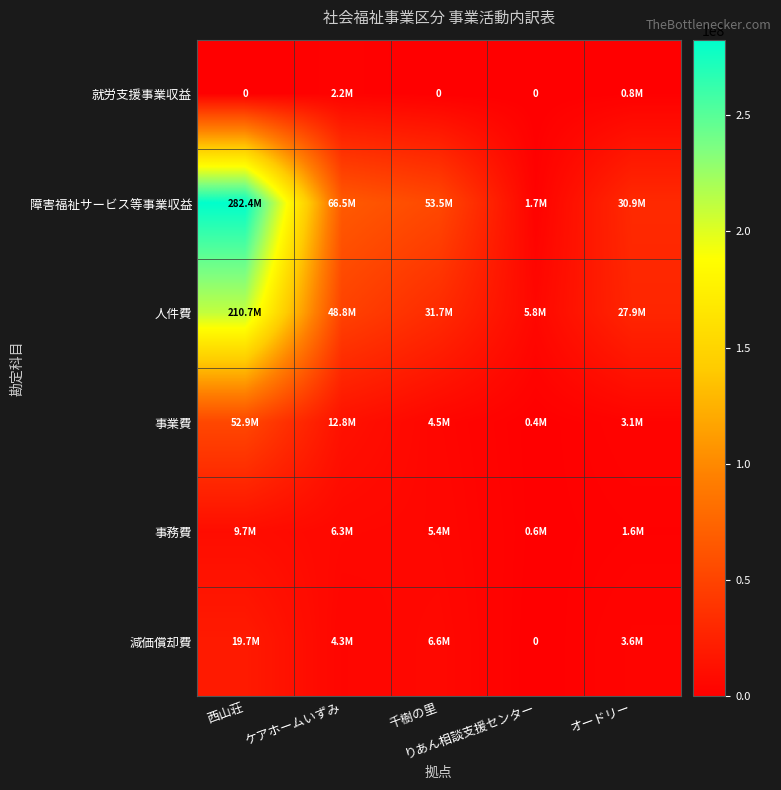

What is the greatest value displayed?

282396173